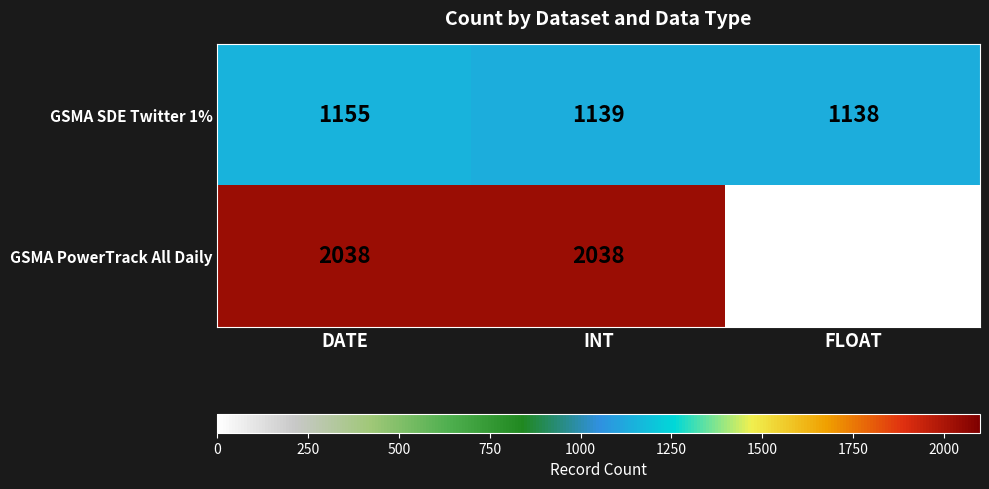

What is the difference between the highest and lowest values at INT?

899